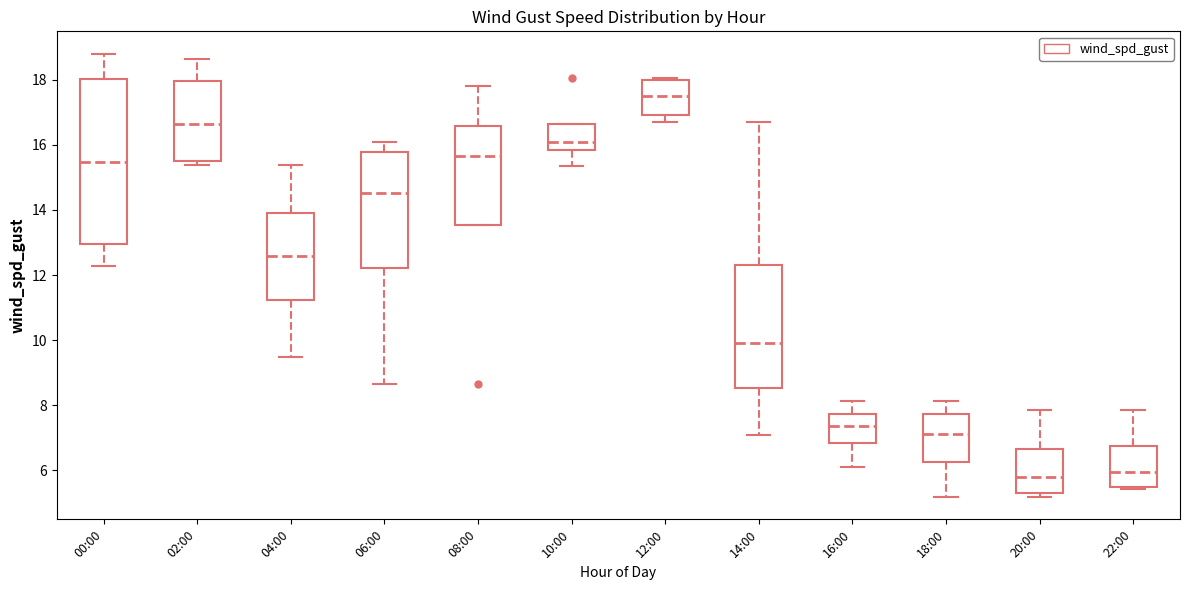

Where is the lower edge of the box for 06:00 on the y-axis? The values are not printed on the chart, so give them approximately, as read against the axis.

12.2